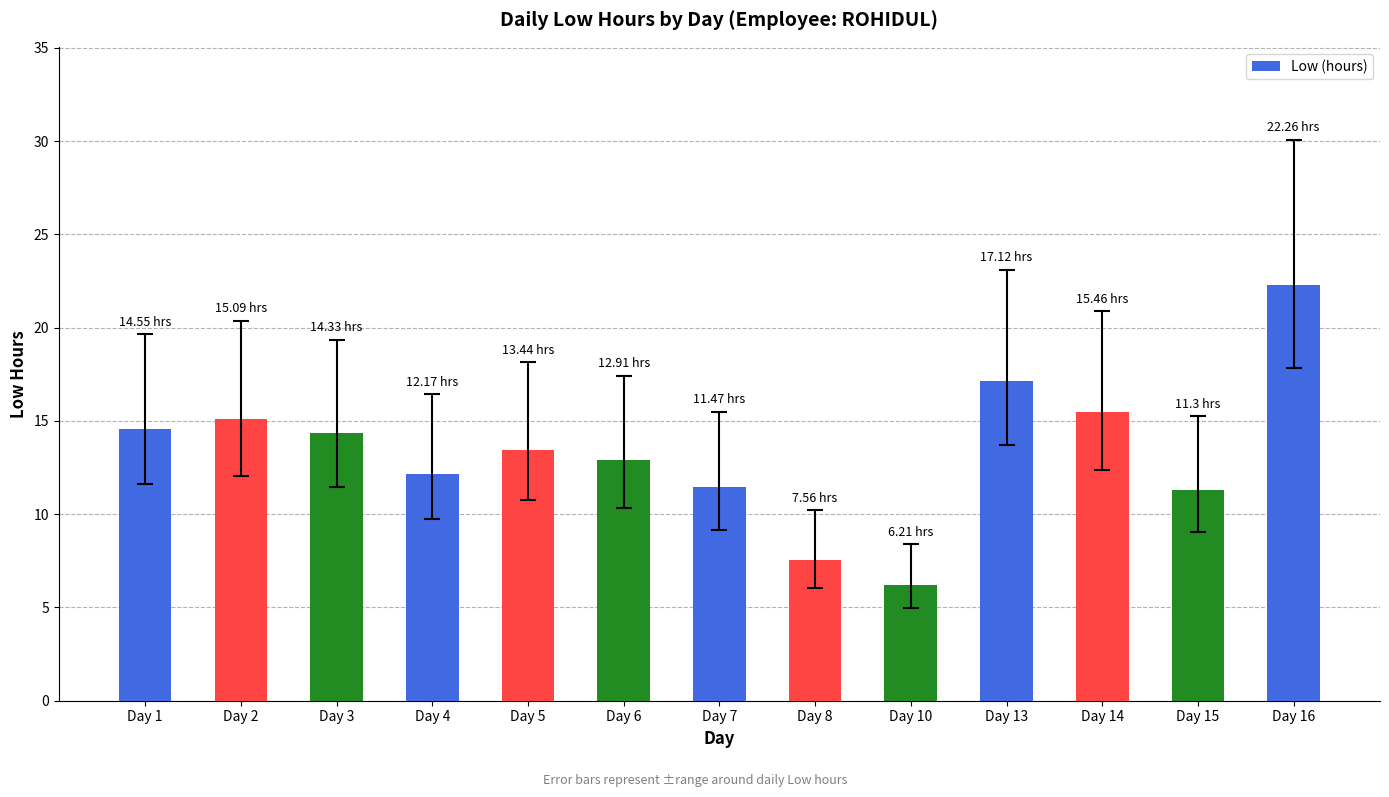

What is the change in value from Day 3 to Day 16?

+7.9